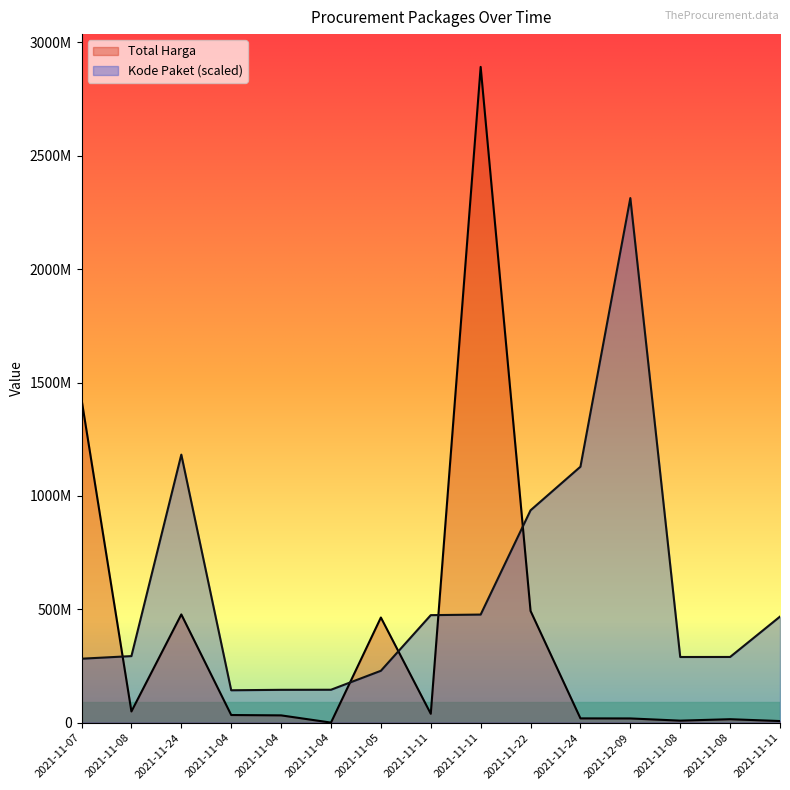

What is the label of the 12th point from the left?

2021-12-09